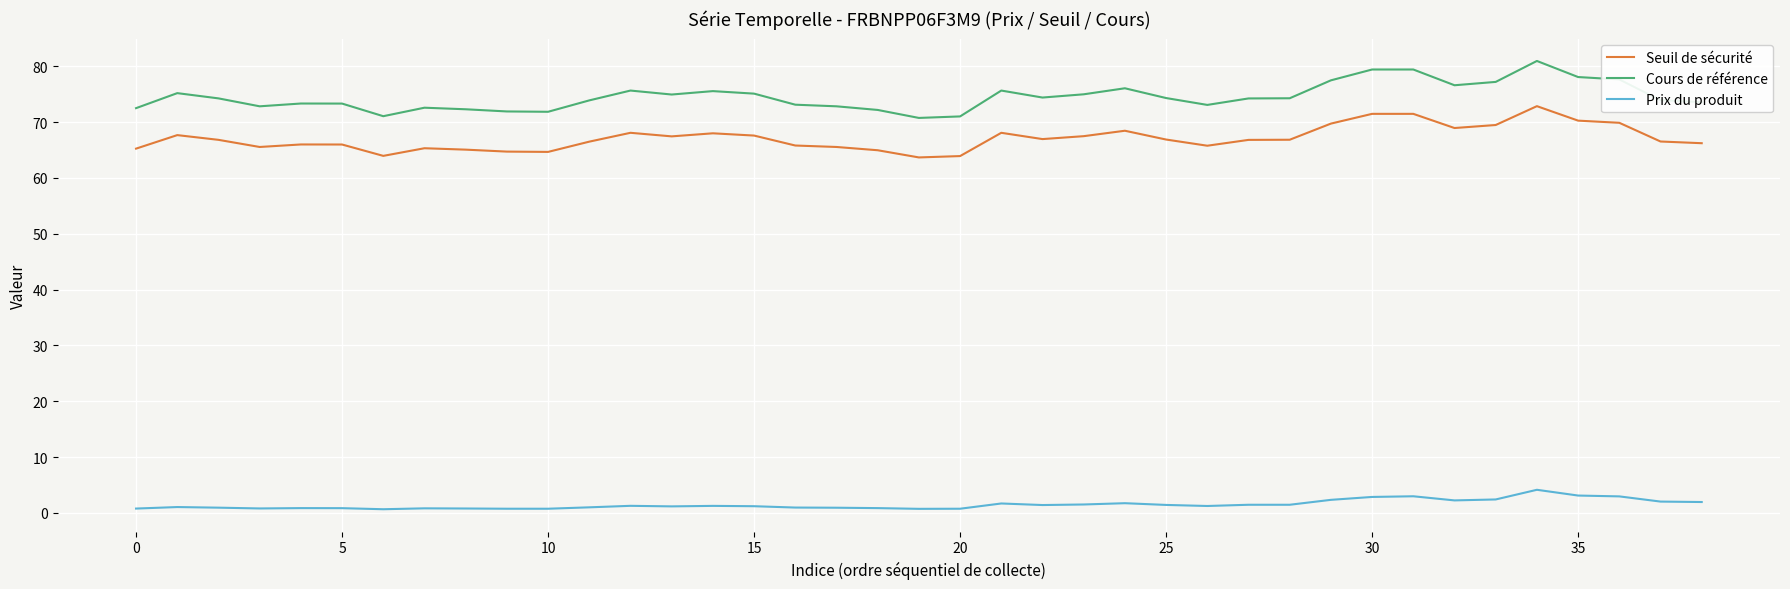

Which series has the largest total across all categories?

Cours de référence